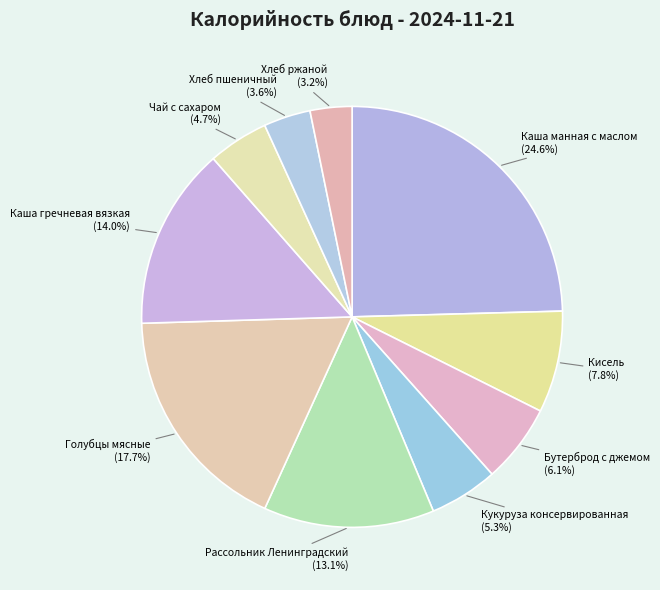

Which has a higher value, Кукуруза консервированная or Каша гречневая вязкая?

Каша гречневая вязкая